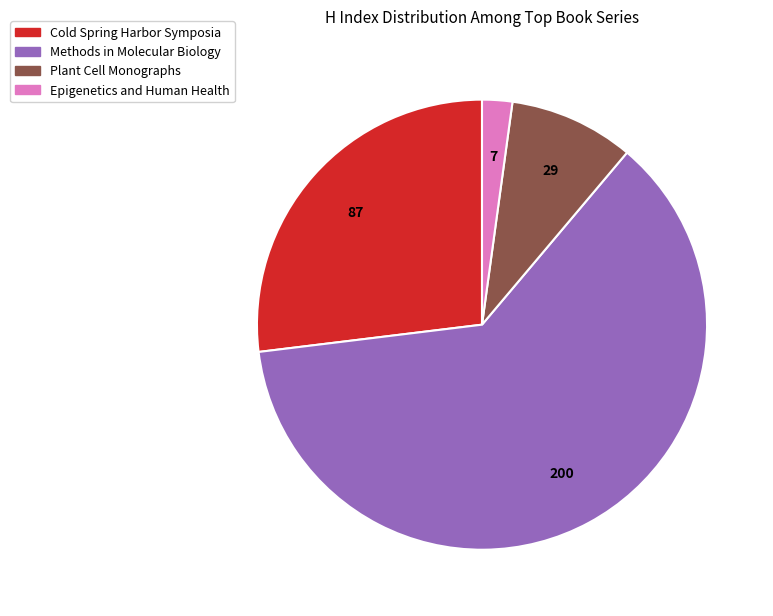

Is there a majority slice in this chart?

Yes